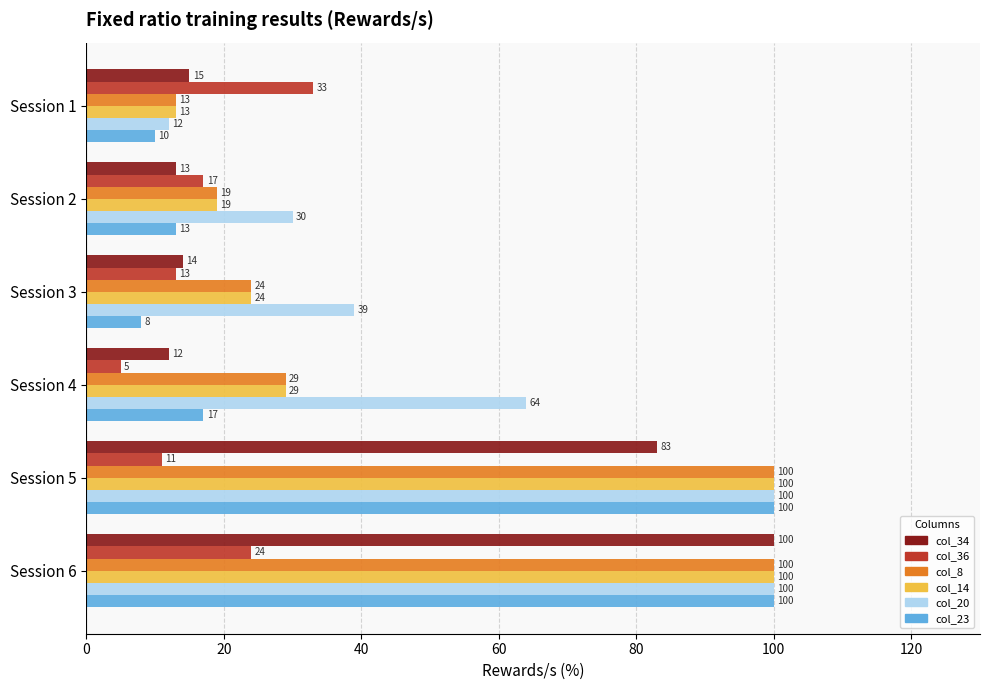

What is the minimum value shown in the chart?

5